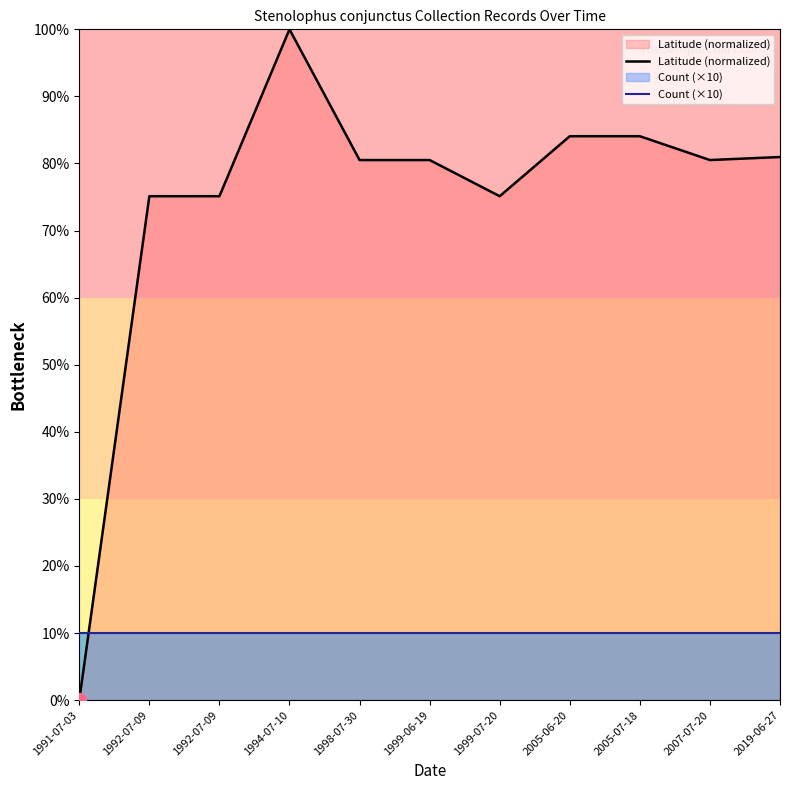

What are all the series names shown in the legend?

Latitude (normalized), Count (×10)